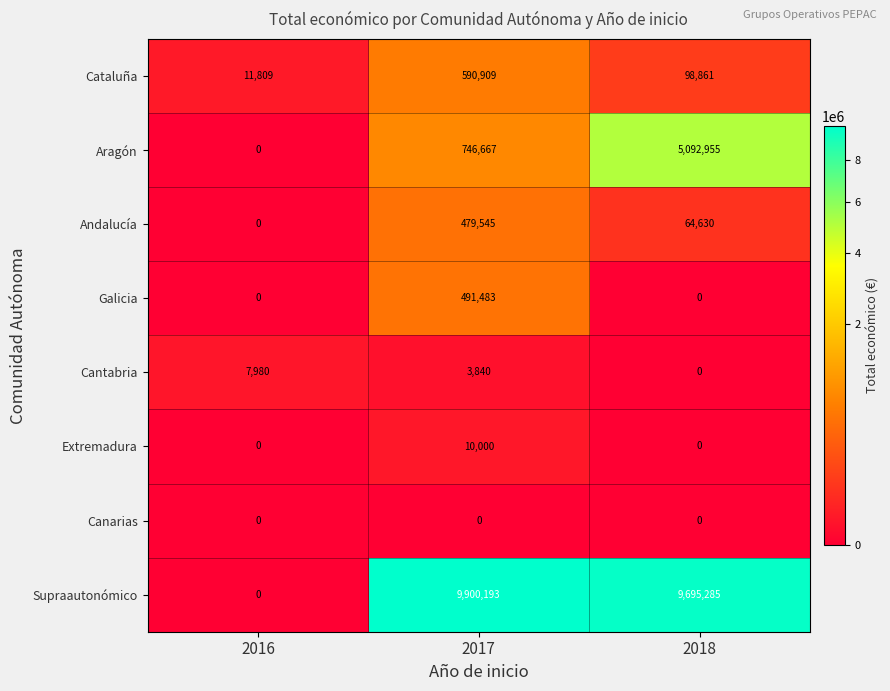

Which series has the widest spread of values?

Supraautonómico